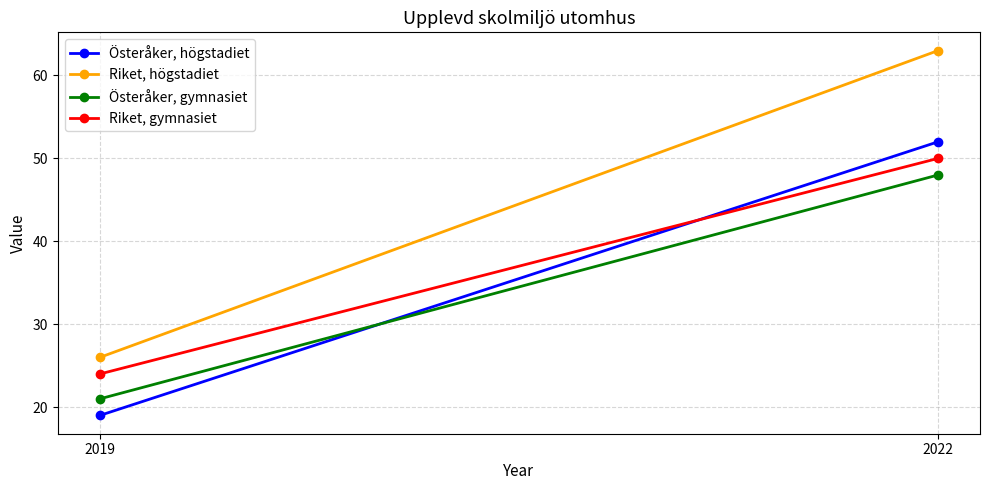

Which series has the largest total across all categories?

Riket, högstadiet